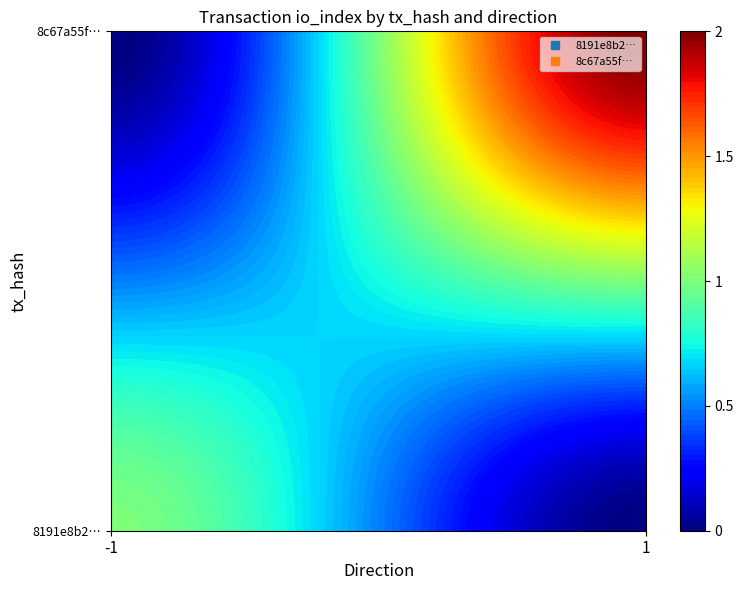

What is the difference between the 8c67a55f31c895f7197f43d223444977c189361 values at io_index and direction?

1